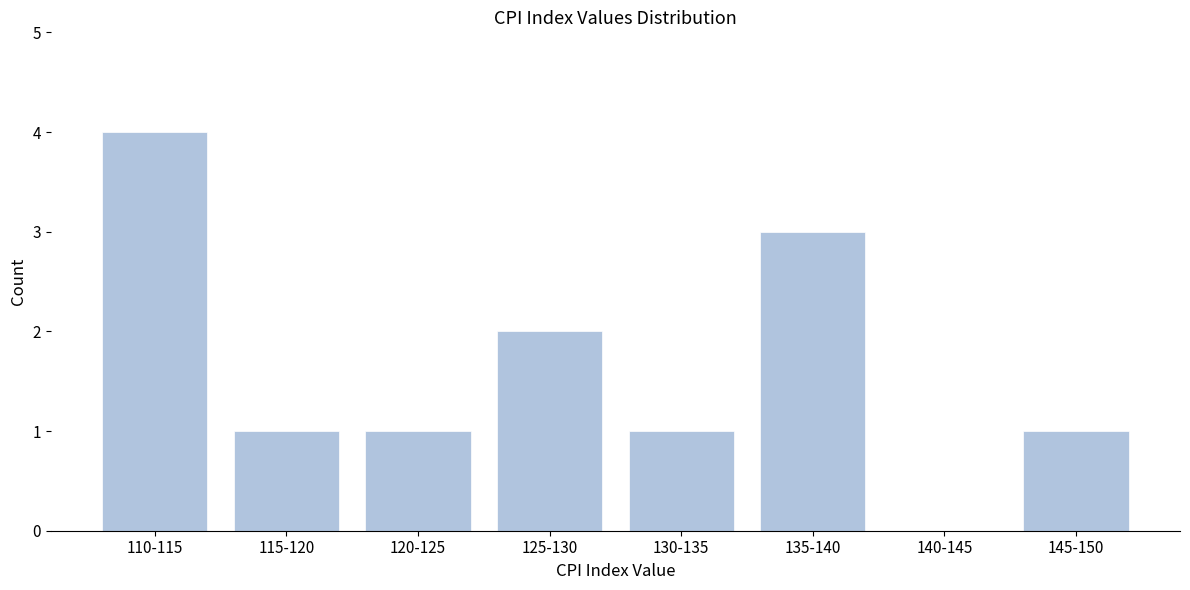

Reading left to right, list all the values displayed in this chart.

110-115=4	115-120=1	120-125=1	125-130=2	130-135=1	135-140=3	140-145=0	145-150=1